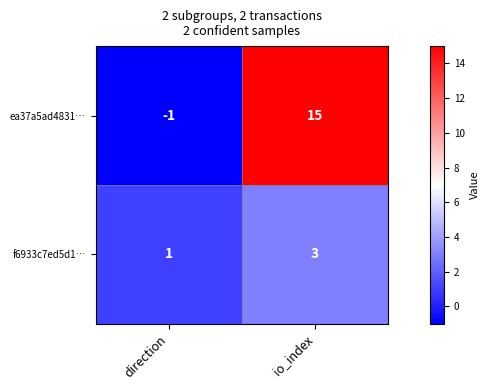

Where is ea37a5ad4831… nearest to the value 7?

direction